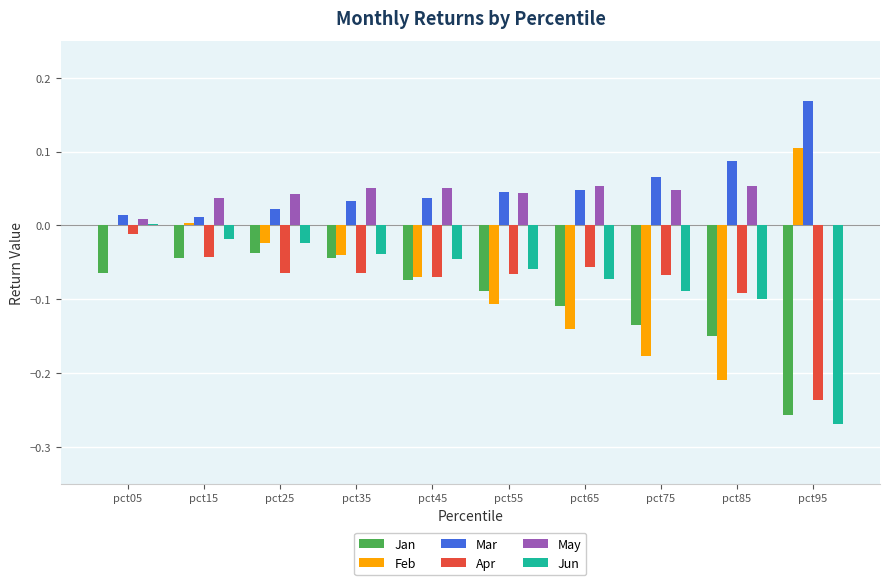

Which series changed the most between pct85 and pct95?

Feb